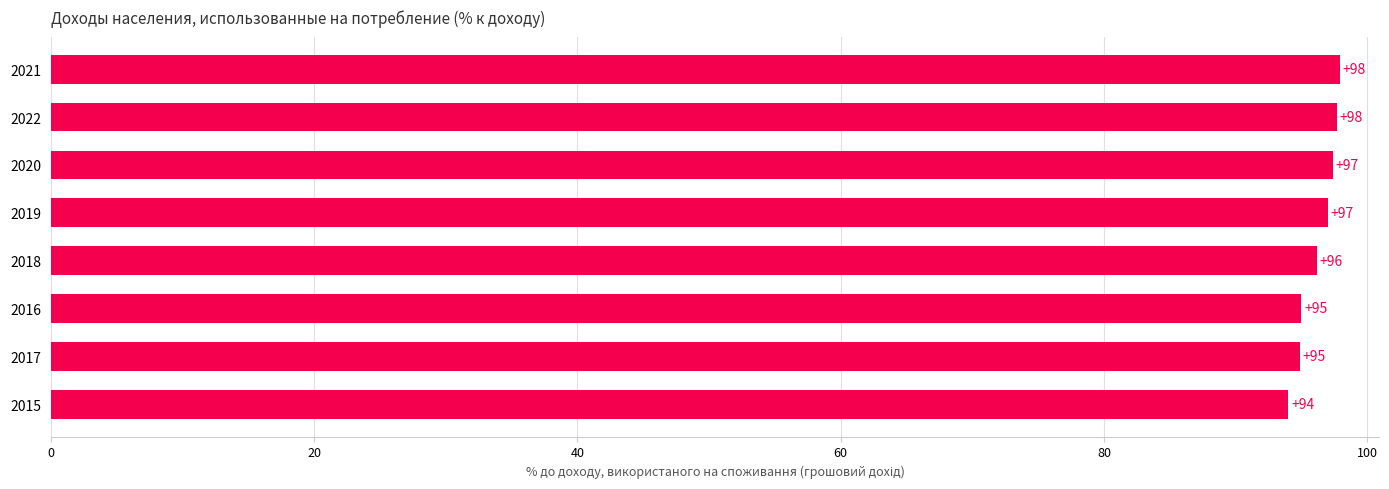

What is the greatest value displayed?

97.9